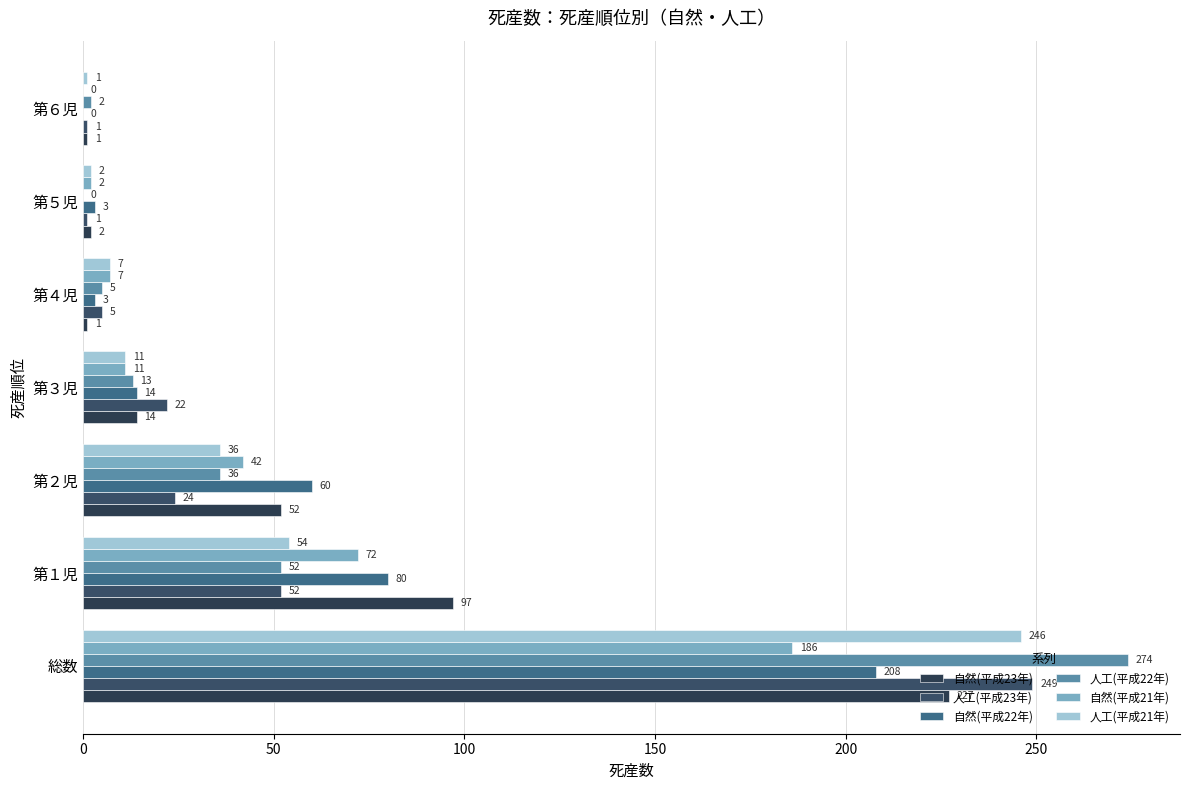

How many values in the 自然(平成23年) series are below 14?

3